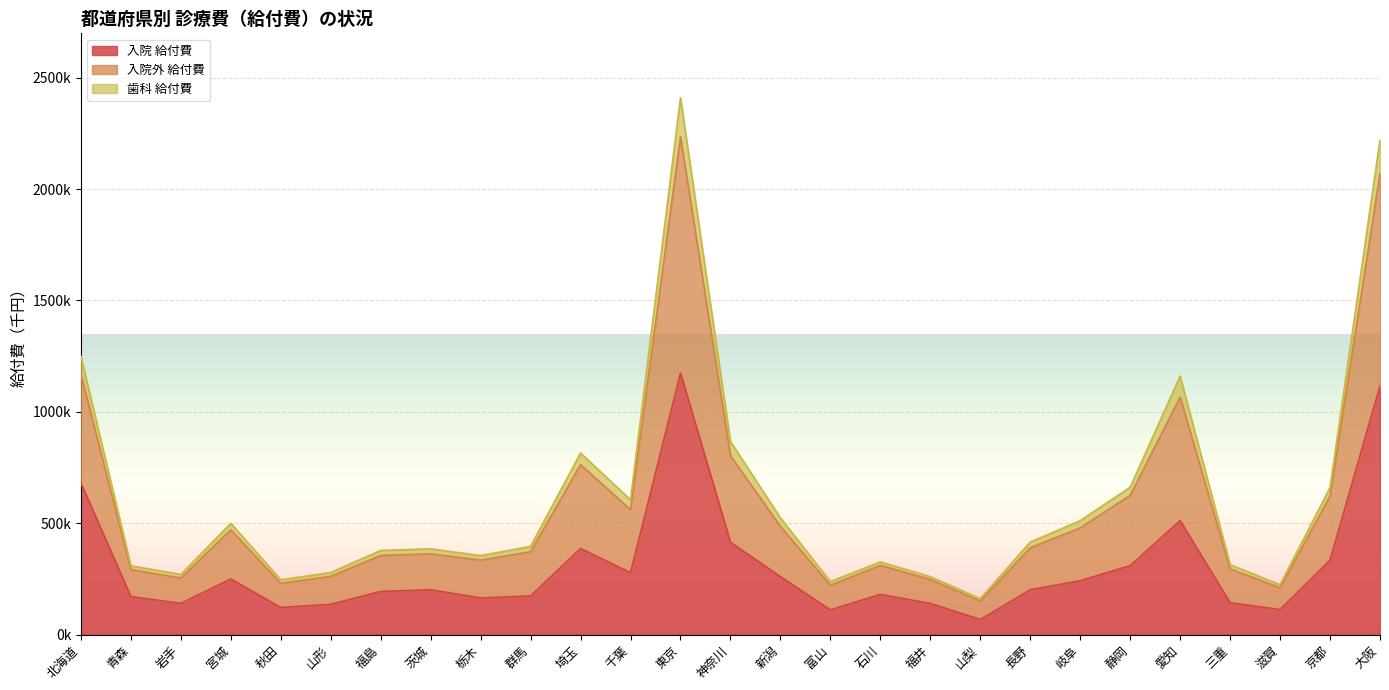

Which category has the lowest value across all series?

山梨